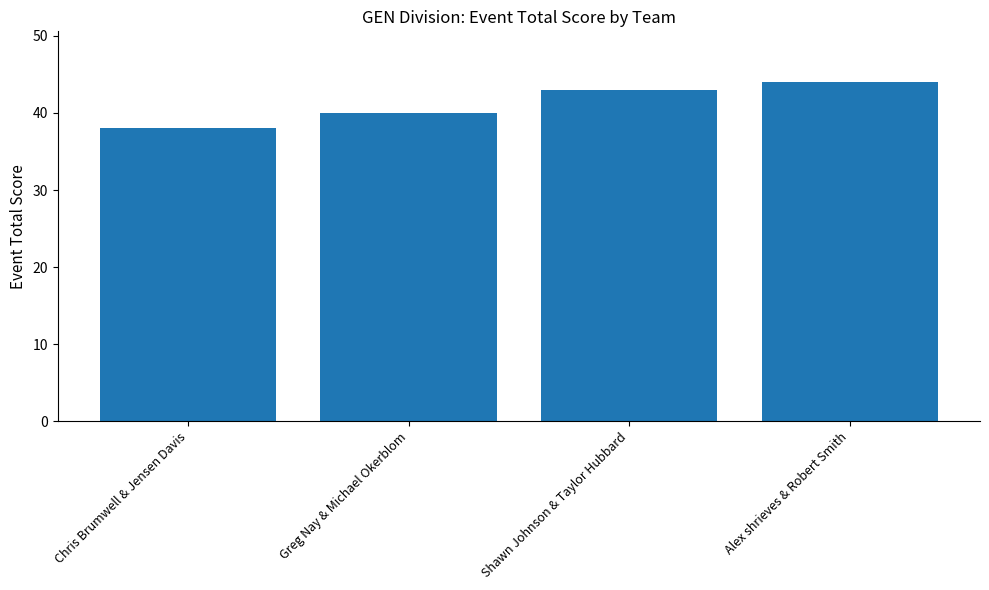

What value does the data have at Shawn Johnson & Taylor Hubbard?

43